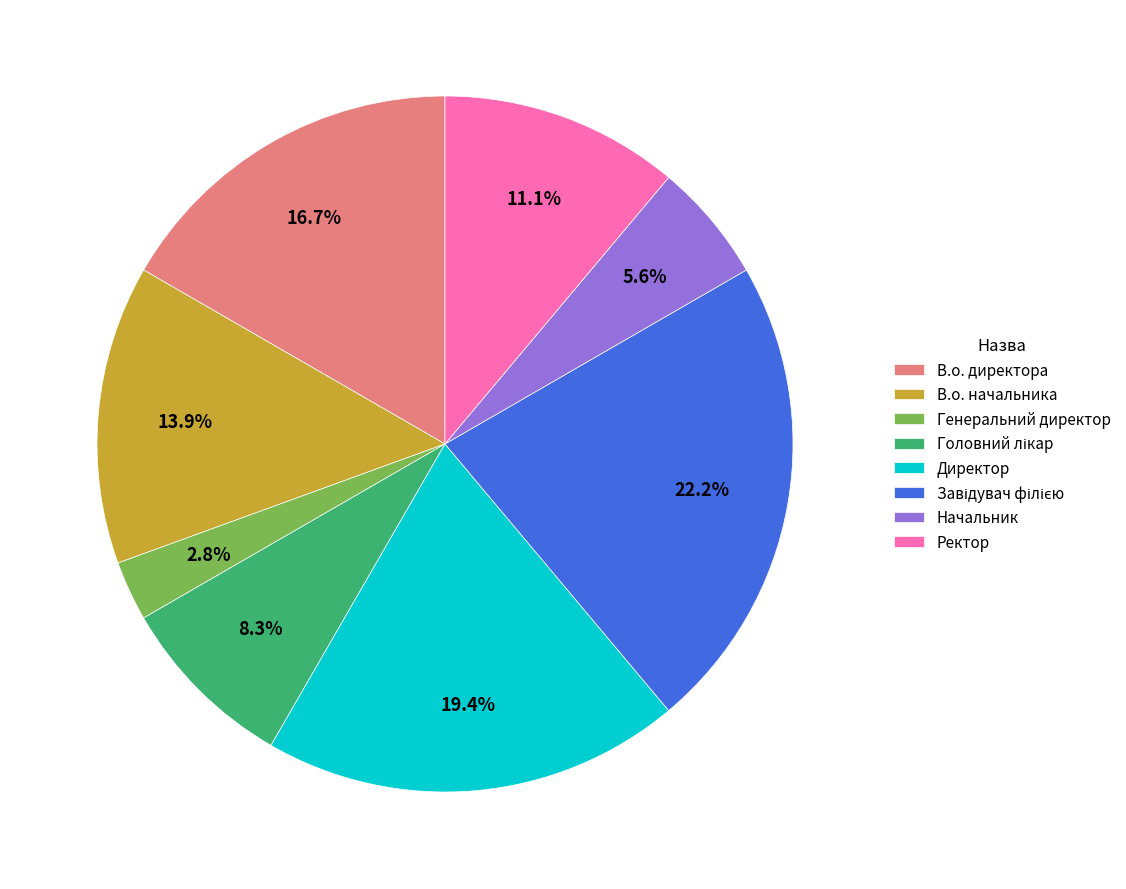

Combined, what portion of the pie is Директор and Генеральний директор?

22.2%